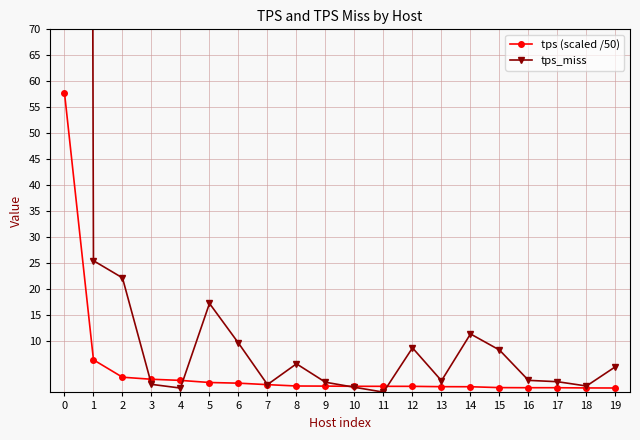

What is the maximum value shown in the chart?

1990.5